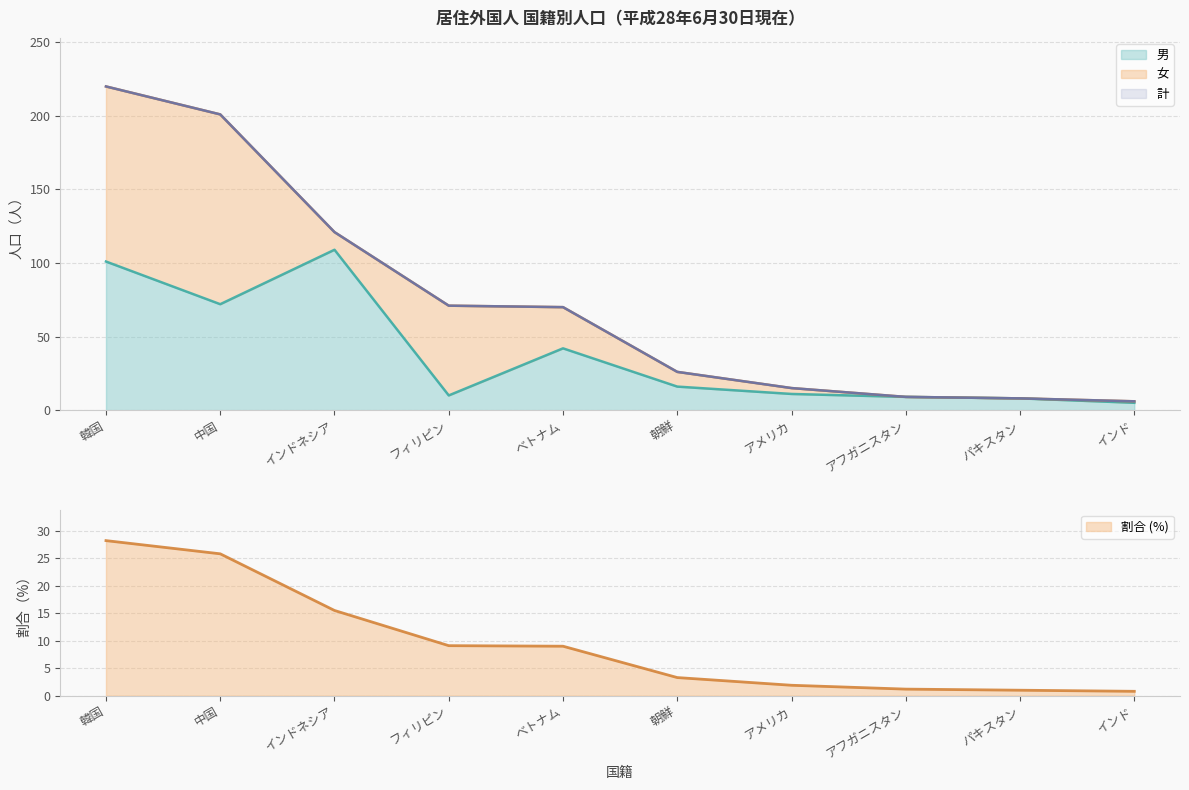

True or false: 計 and 男 intersect in this chart.

False